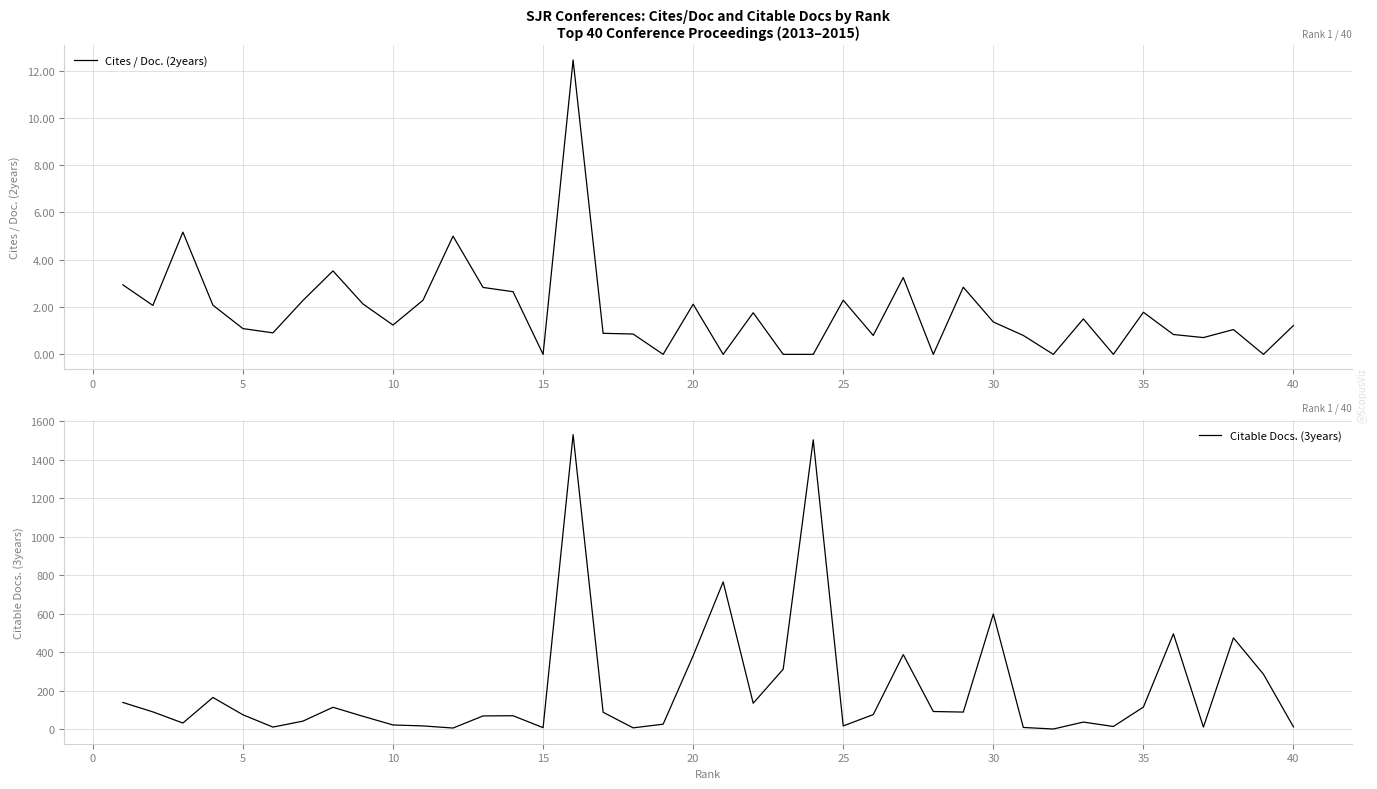

What is the maximum value shown in the chart?

1531.0